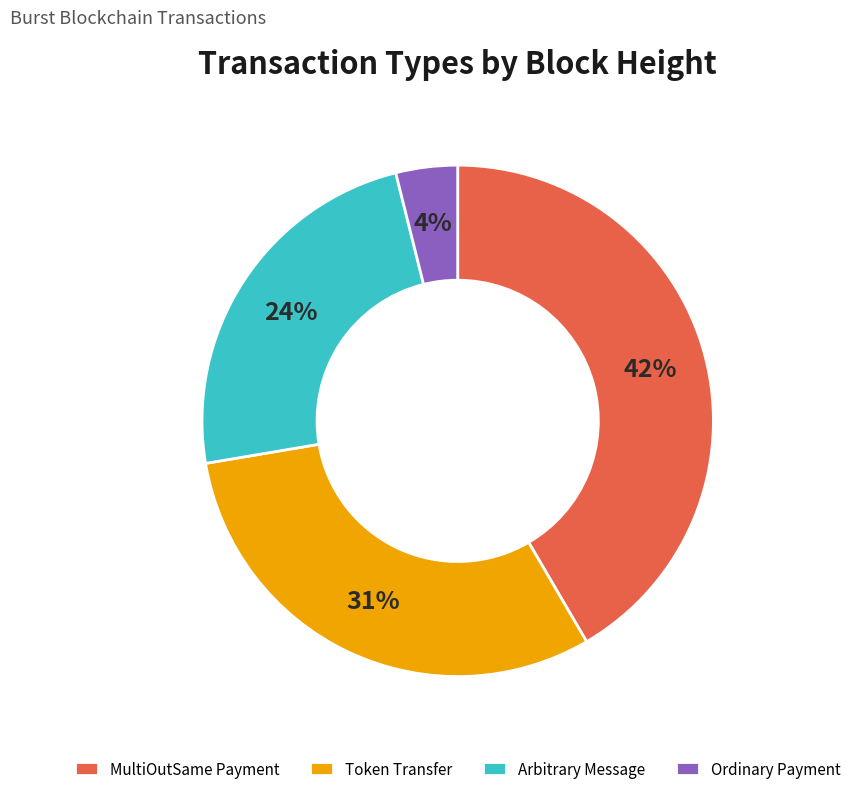

Which category has the smallest portion of the pie?

Ordinary Payment